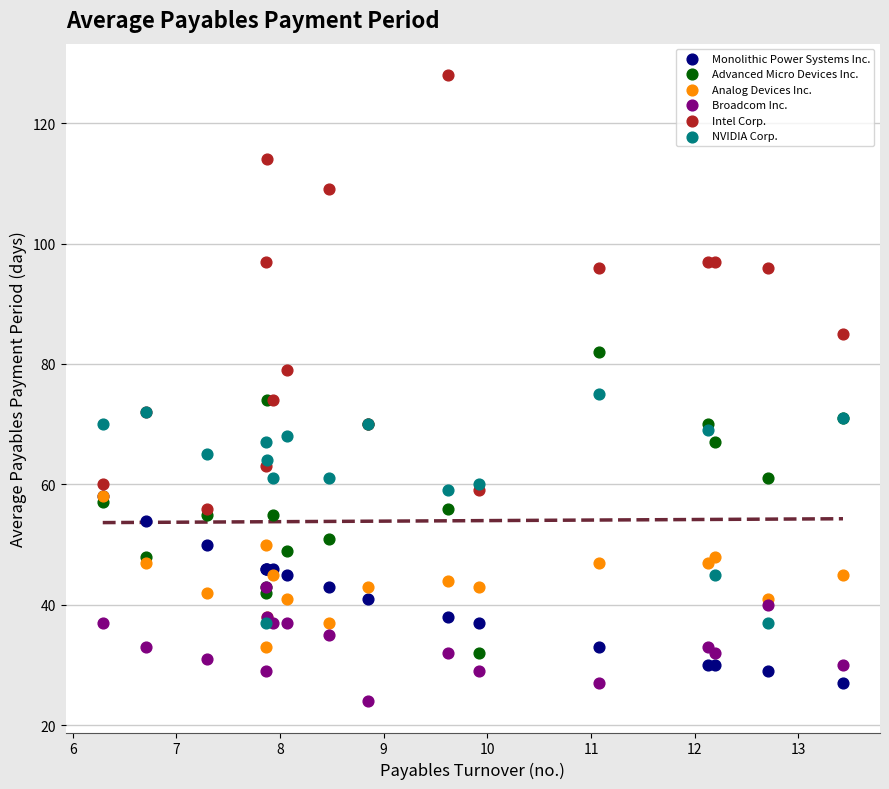

Which series has the largest Y range (max minus min)?

Intel Corp.